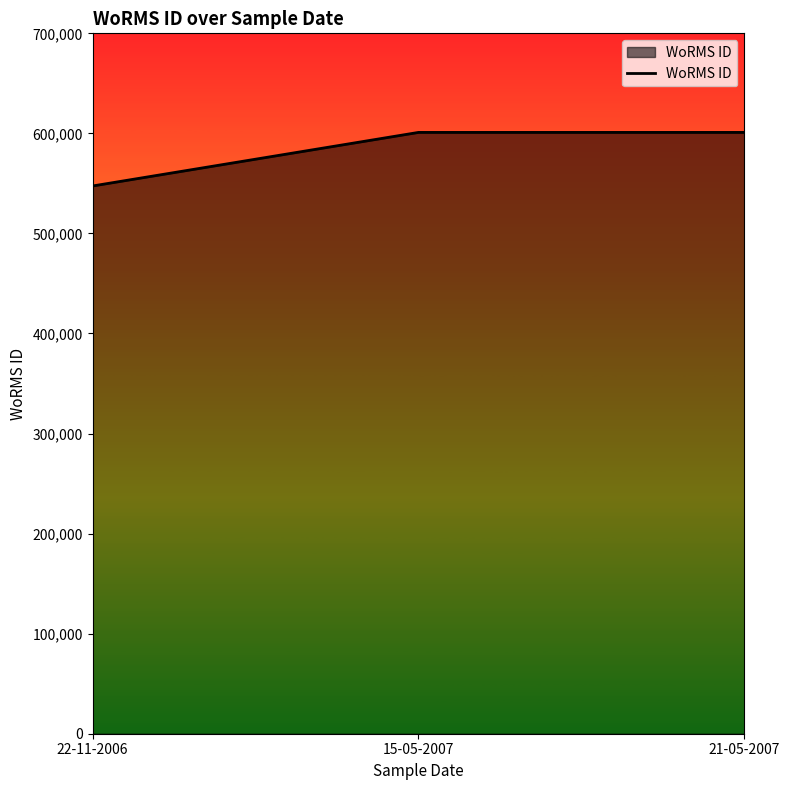

What is the maximum value shown in the chart?

600979